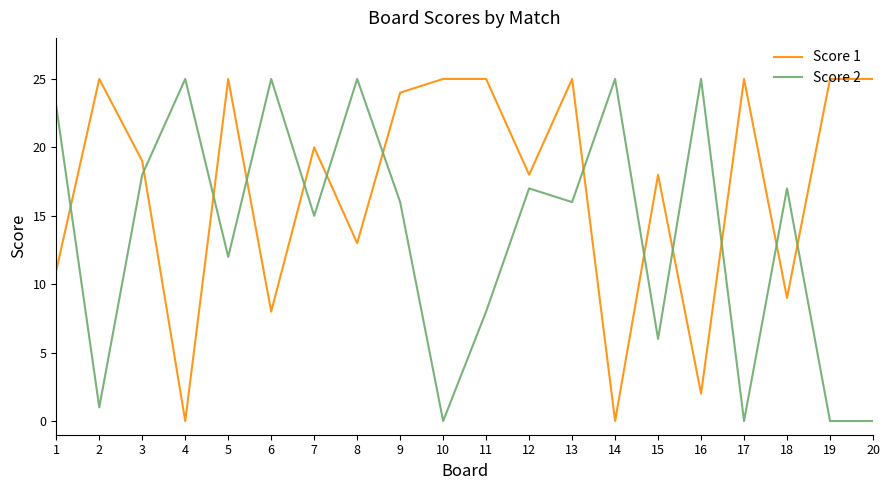

What is the difference between the Score 2 values at 8 and 7?

10